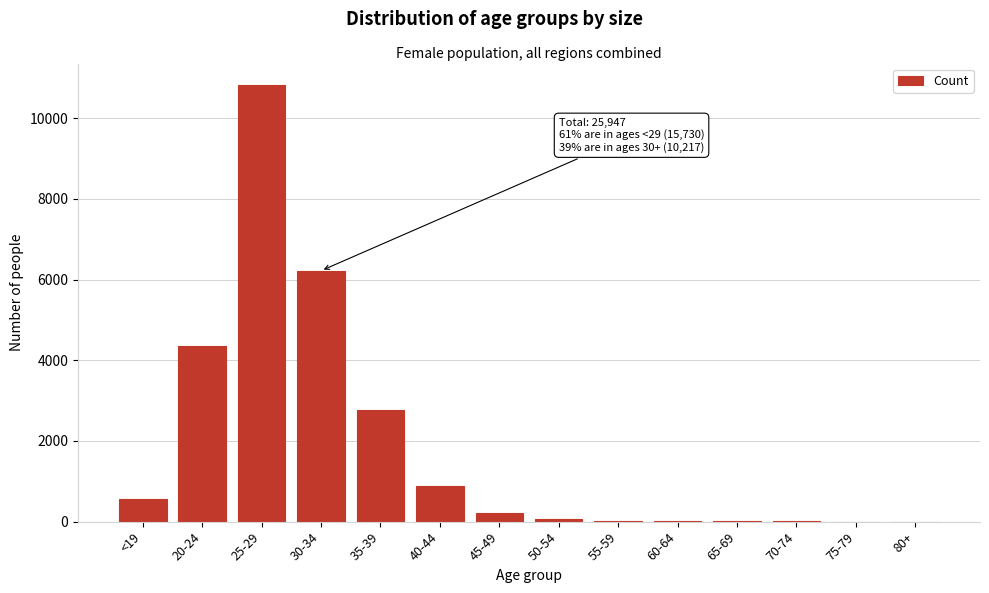

The value at 40-44 is 1357. True or false?

False